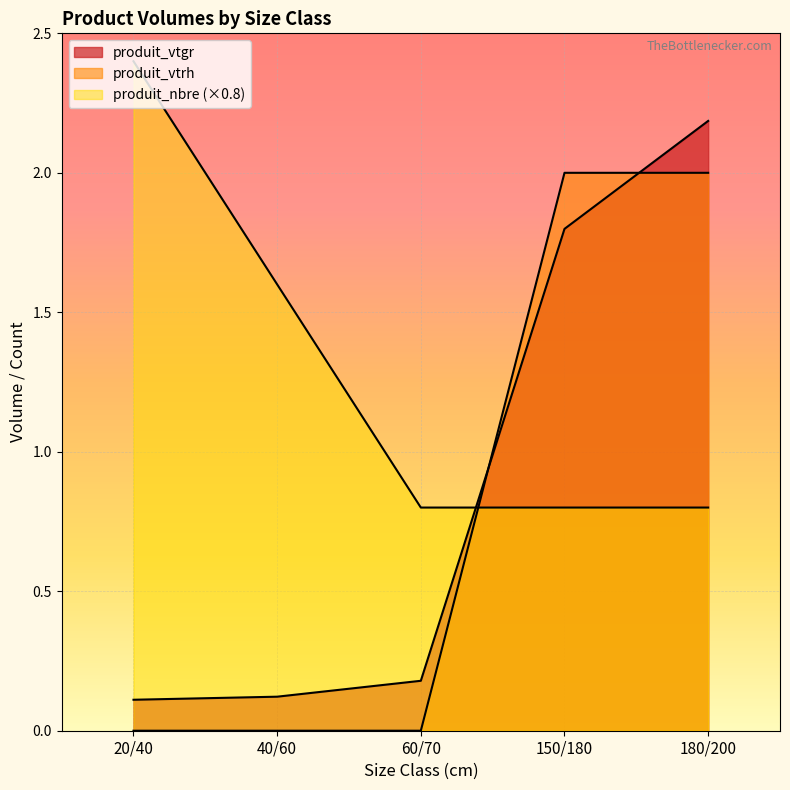

Which series ends up on top after the final intersection of produit_vtgr and produit_nbre?

produit_vtgr